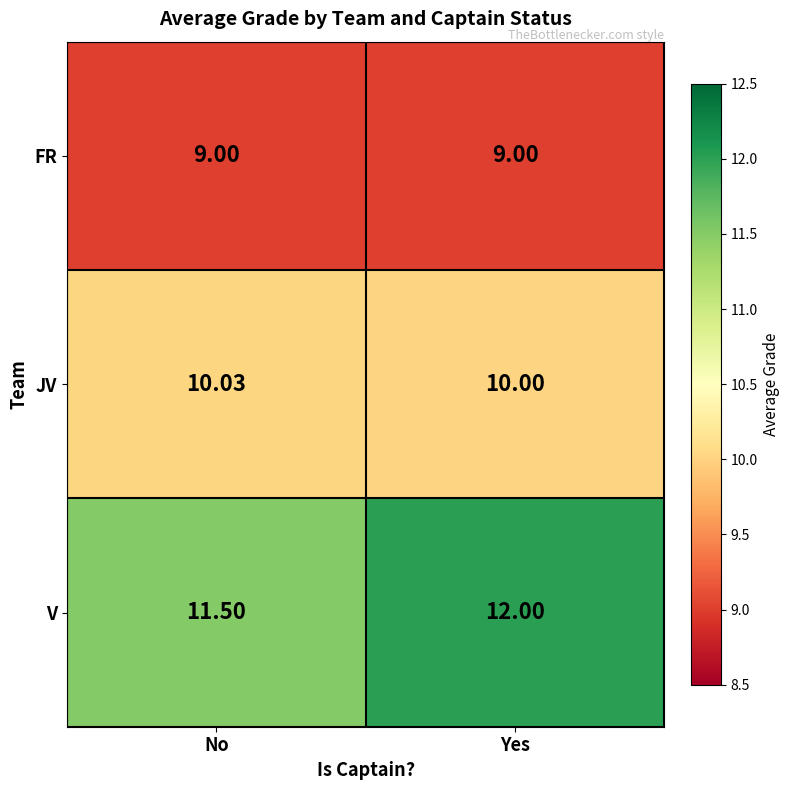

Which series has the largest total across all categories?

V